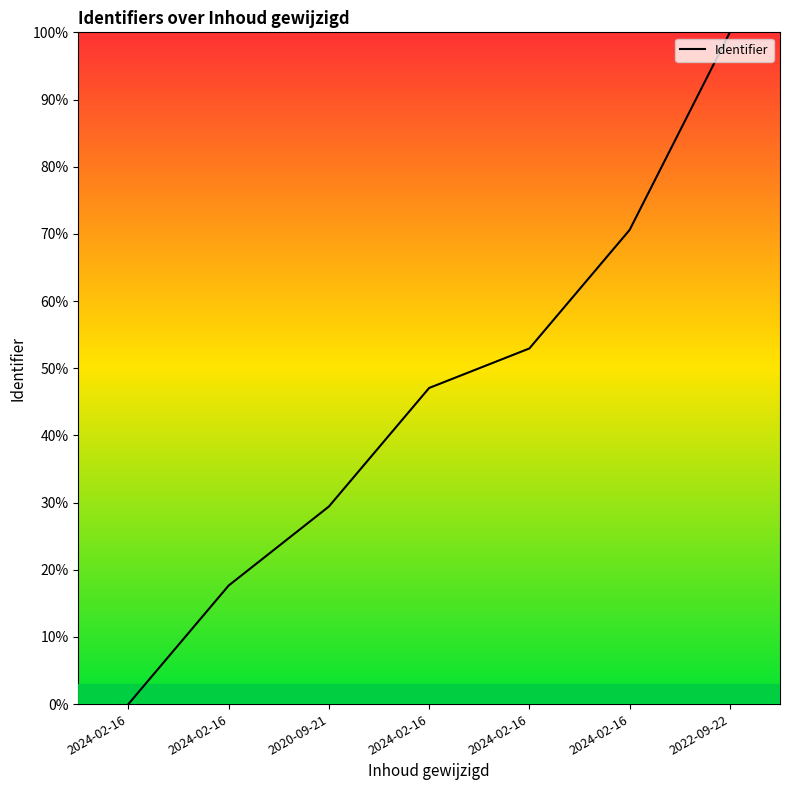

What is the sum of the values at 2024-02-16 and 2024-02-16?

70.6